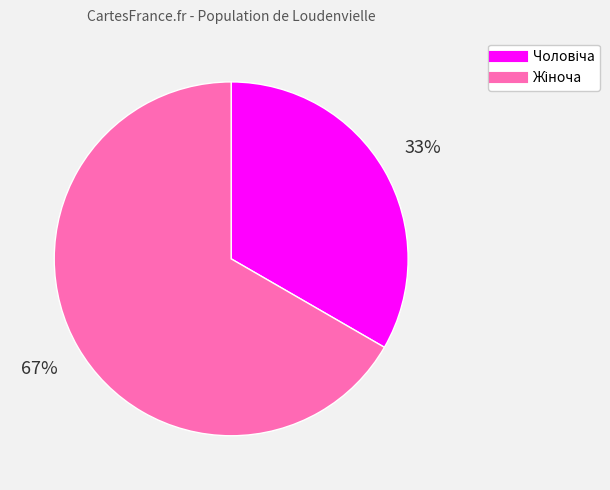

To the nearest percent, what is the average slice percentage?

50%